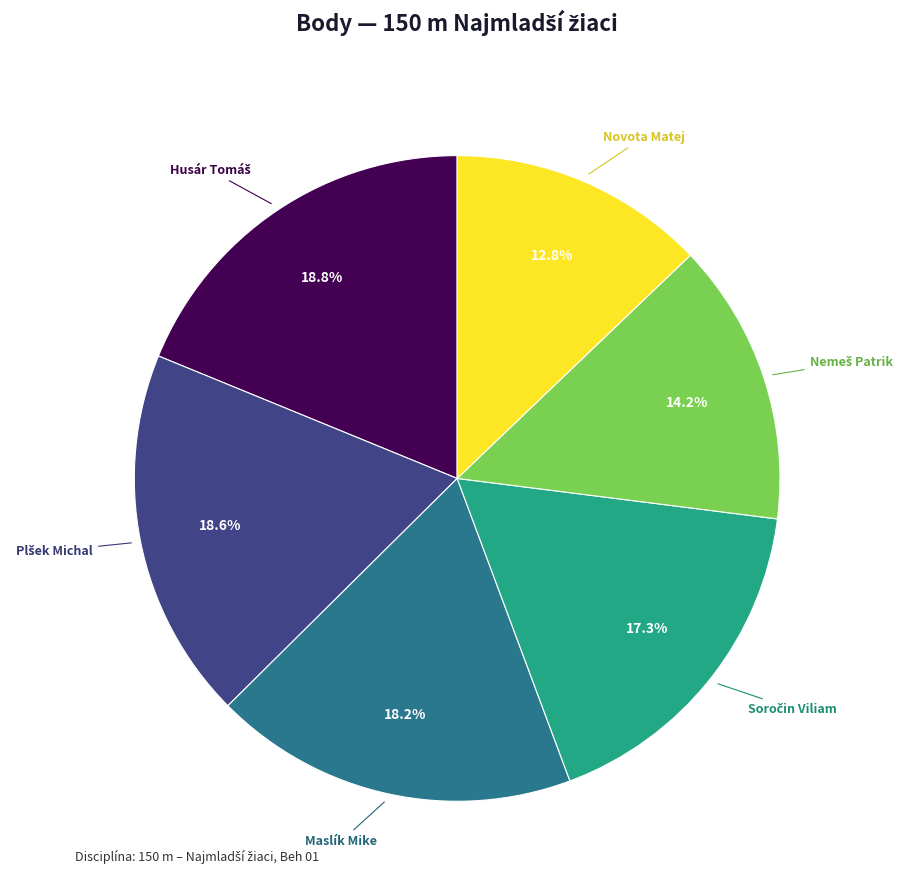

To the nearest percent, what portion does Maslík Mike represent?

18%